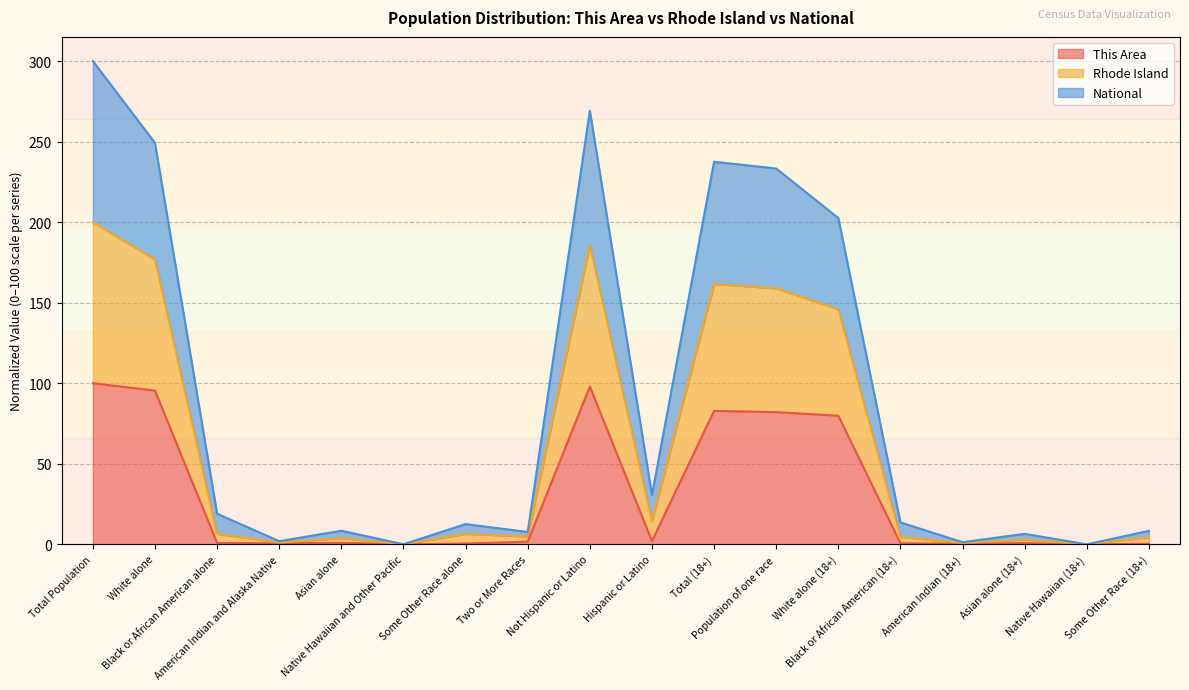

At which label is Rhode Island closest to 150?

White alone (18+)